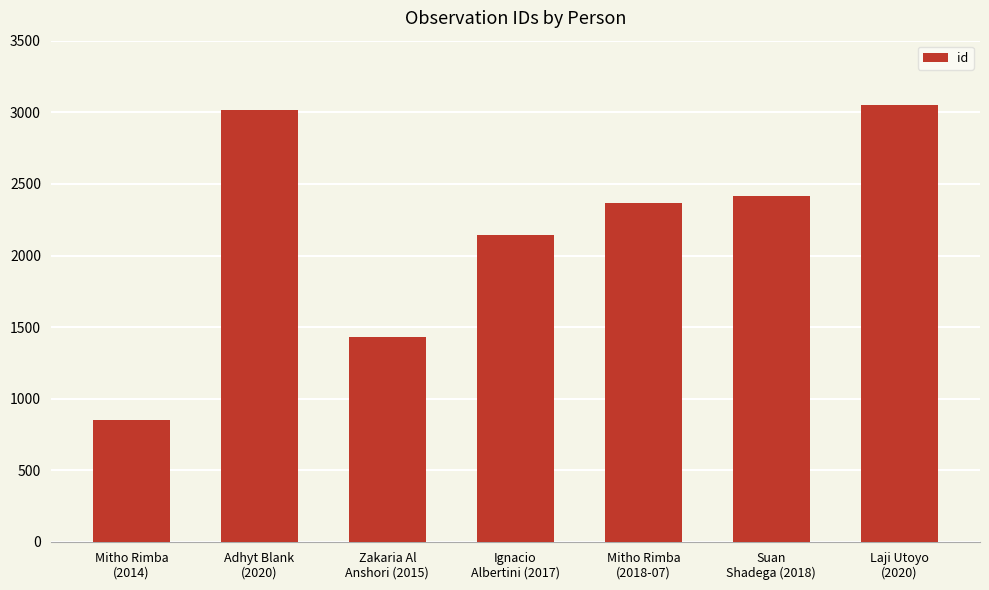

List the labels in order of value, smallest first.

Mitho Rimba
(2014), Zakaria Al
Anshori (2015), Ignacio
Albertini (2017), Mitho Rimba
(2018-07), Suan
Shadega (2018), Adhyt Blank
(2020), Laji Utoyo
(2020)